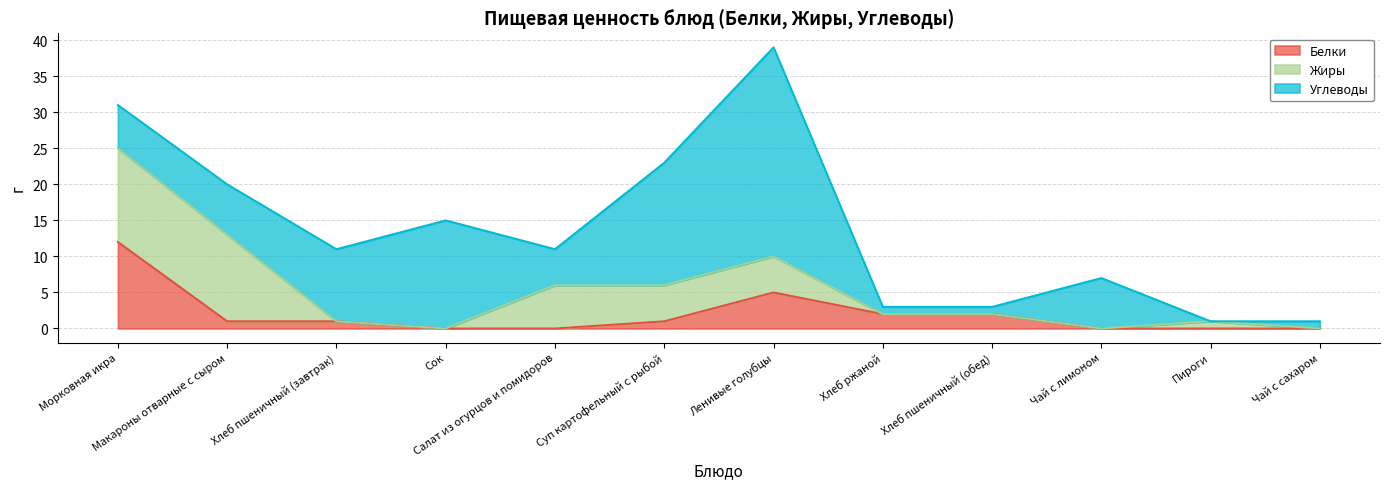

What position from the left is Хлеб пшеничный (обед)?

9